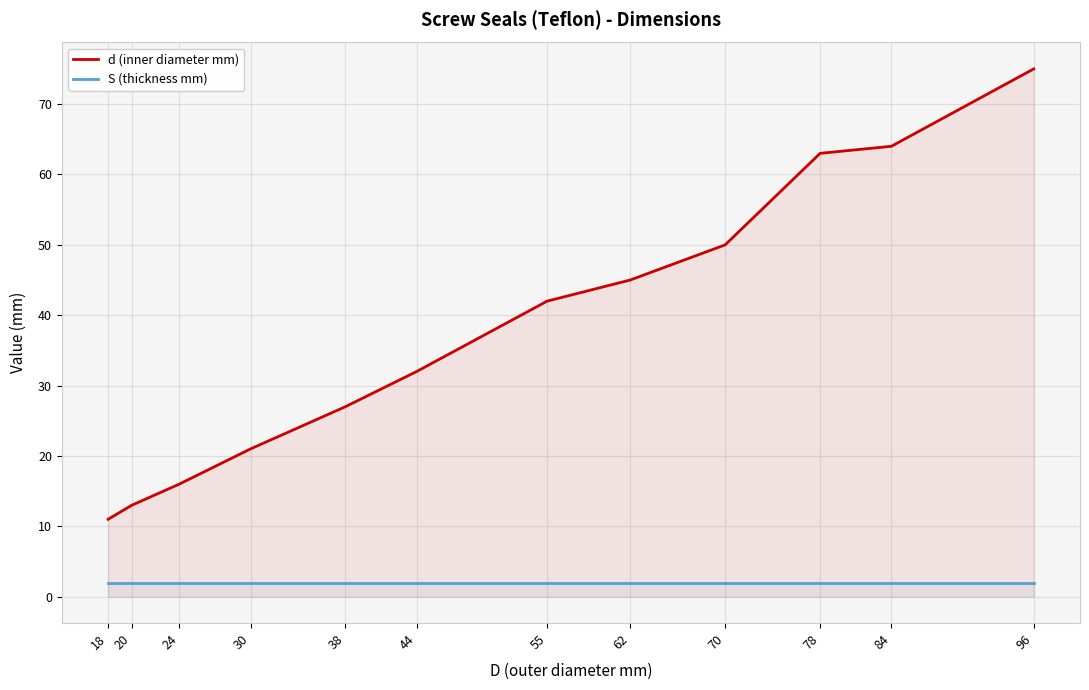

The value of S (thickness mm) at 38 is 3. True or false?

False